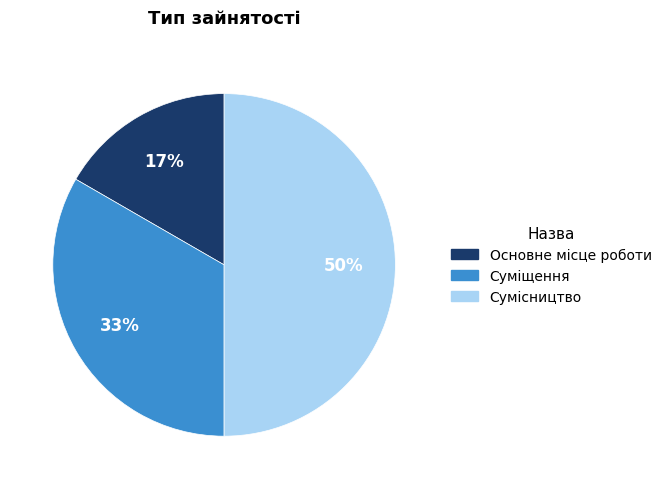

To the nearest percent, what is the combined percentage of Основне місце роботи and Сумісництво?

67%